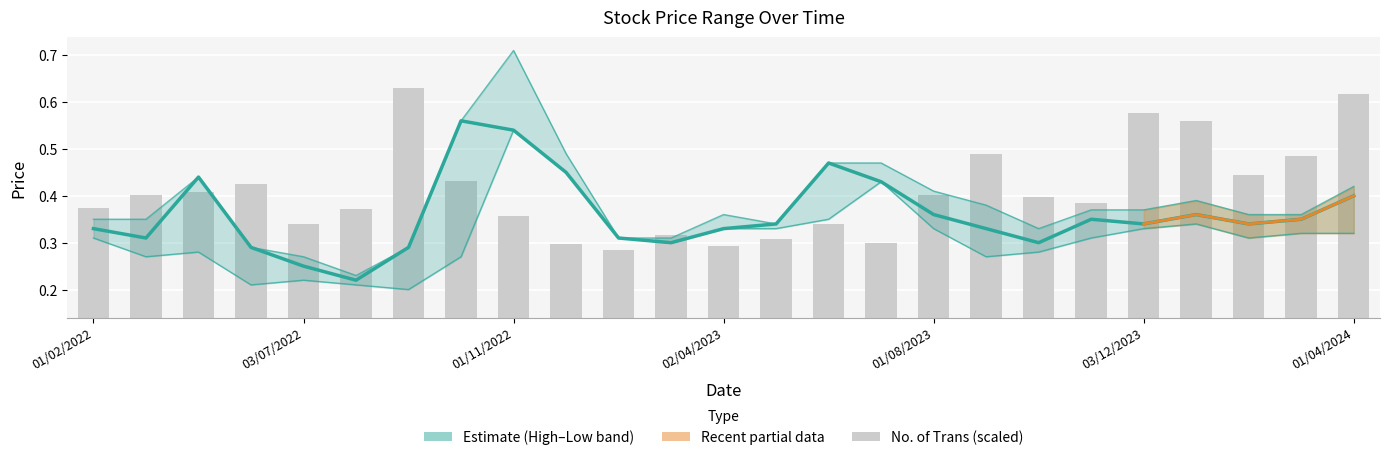

Are the bars horizontal?

No